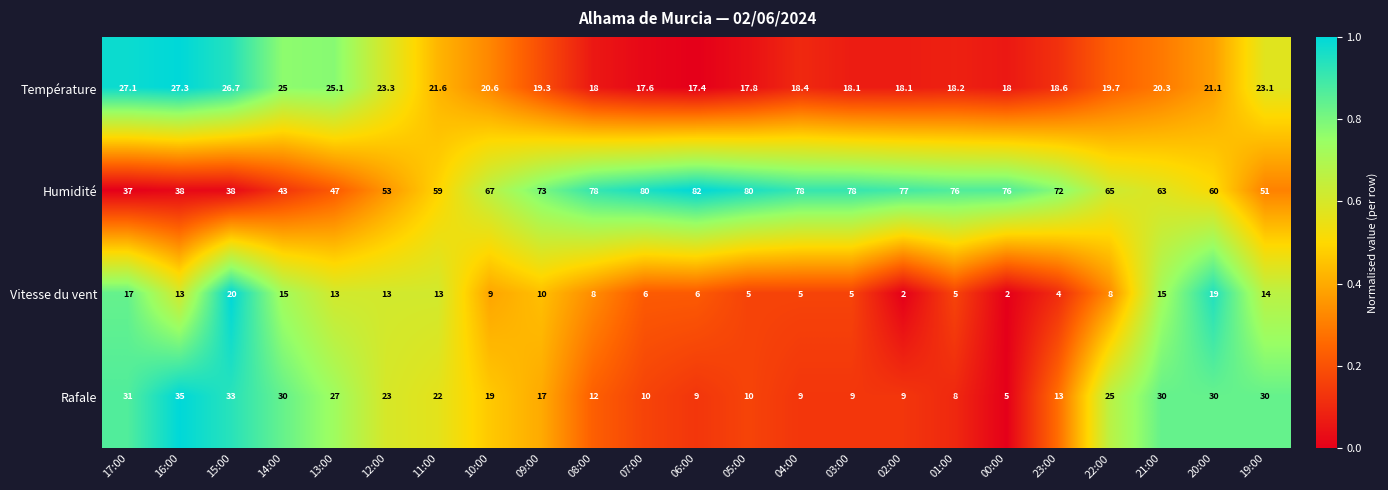

How many categories are shown in the chart?

23